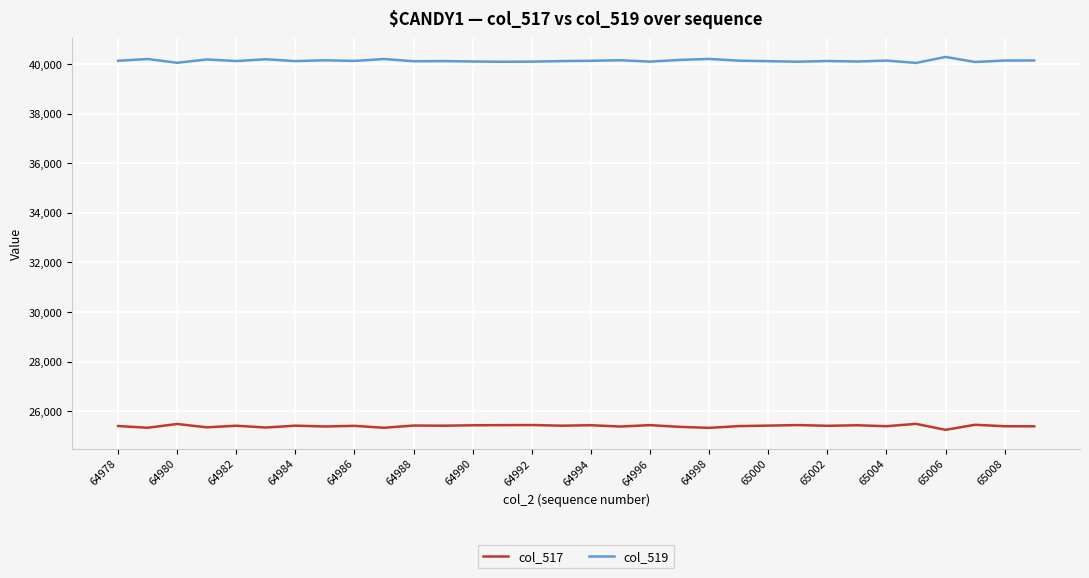

What are all the series names shown in the legend?

col_517, col_519